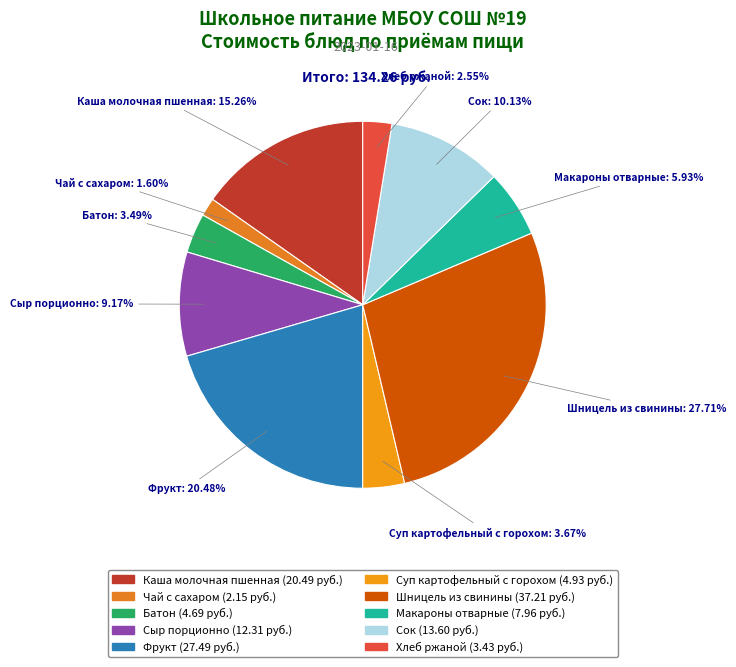

To the nearest percent, what is the combined percentage of Сок and Батон?

14%